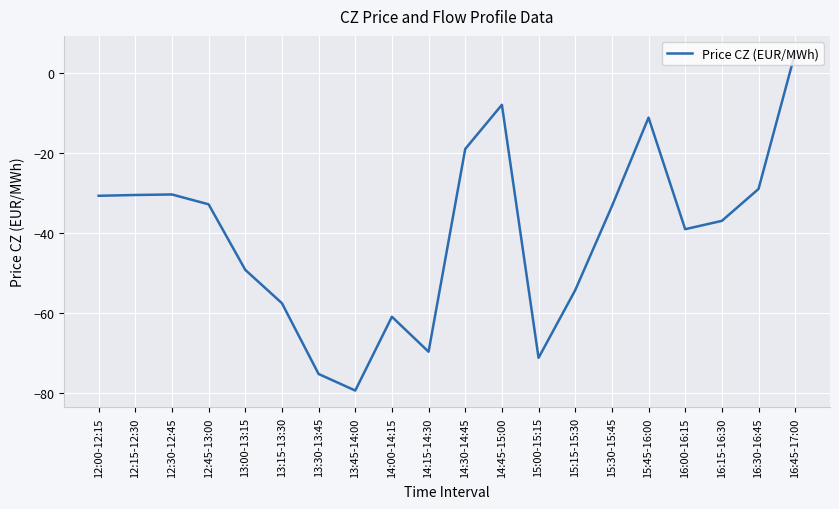

What is the change in value from 13:15-13:30 to 13:45-14:00?

-21.8